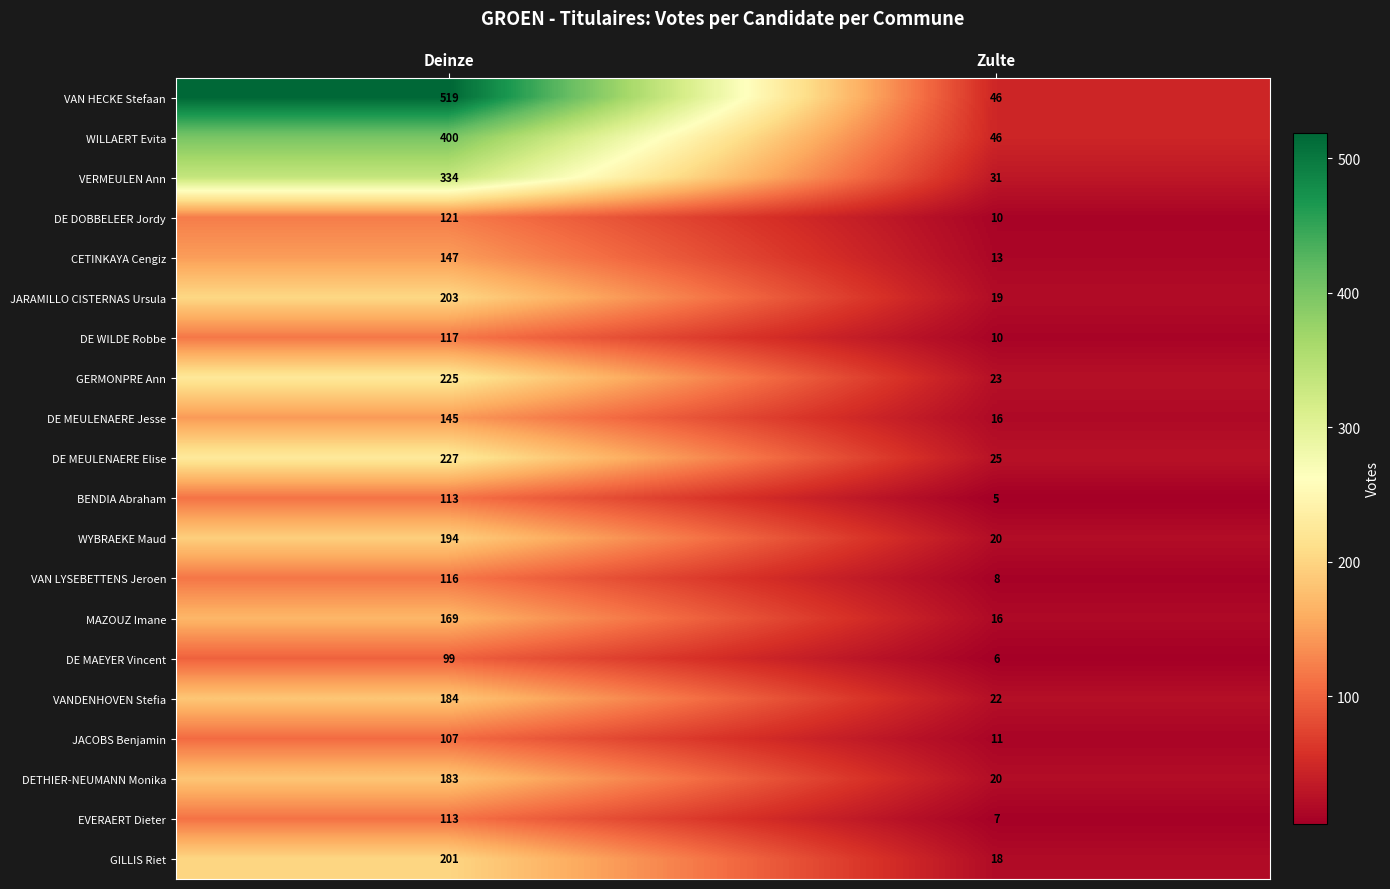

How many data points does each series have?

2